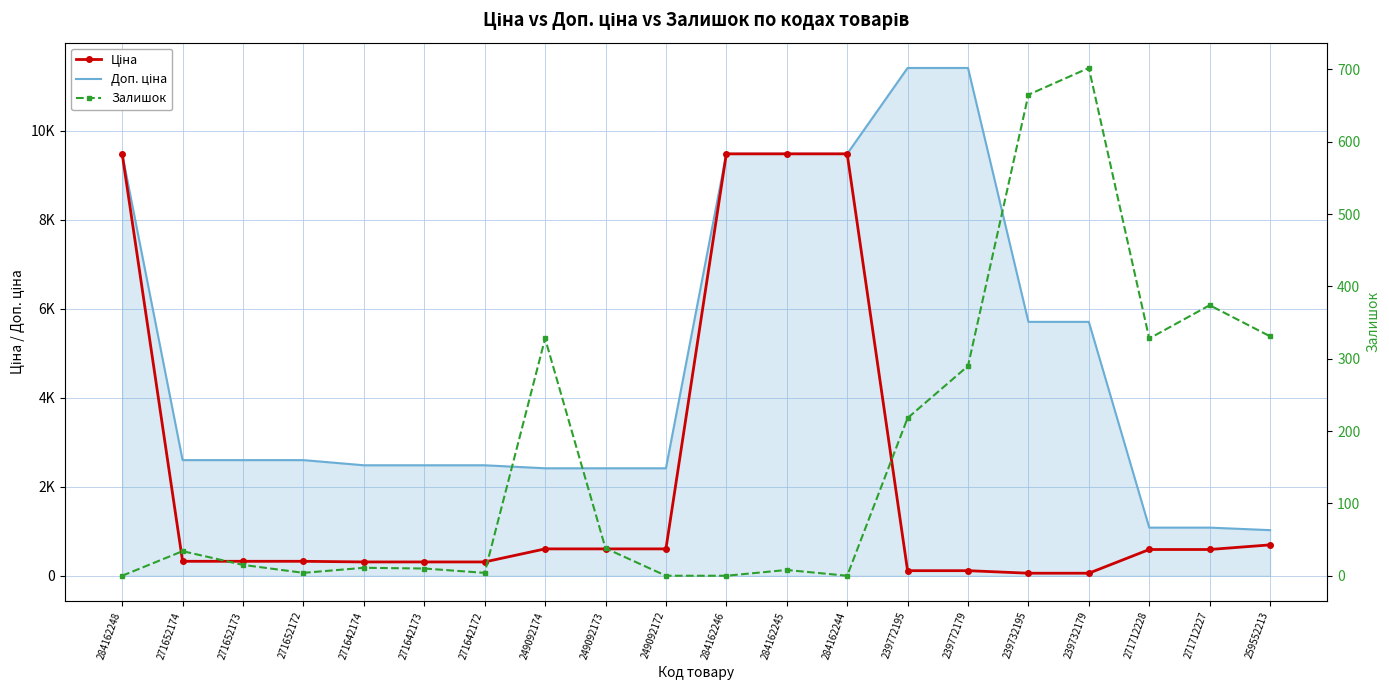

What is the label of the 11th point from the right?

249092172